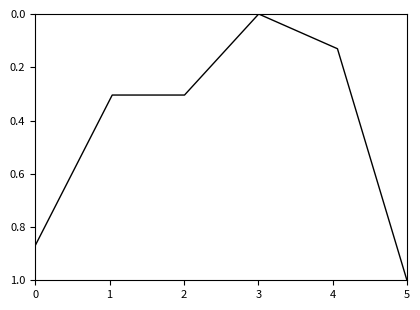

What is the difference between the second highest and second lowest values?

0.7